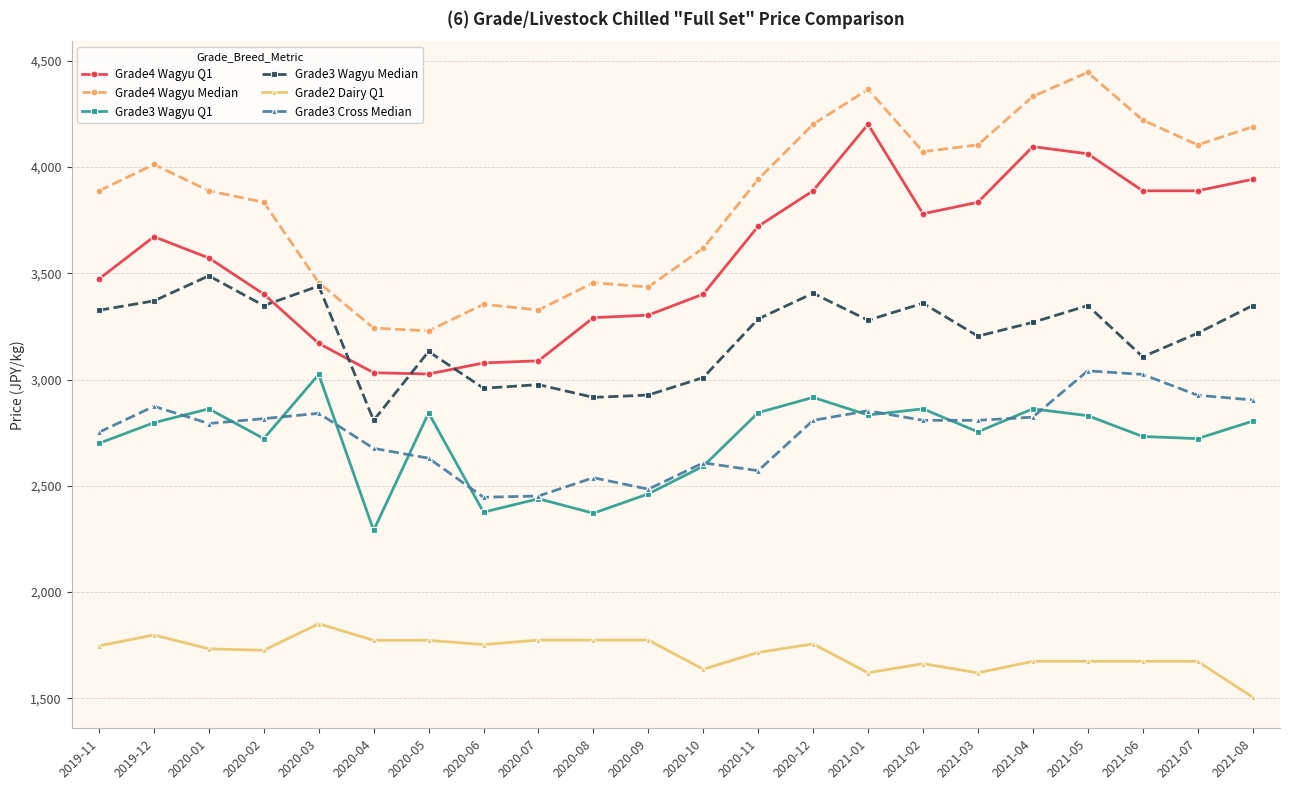

How many lines are shown in the chart?

6